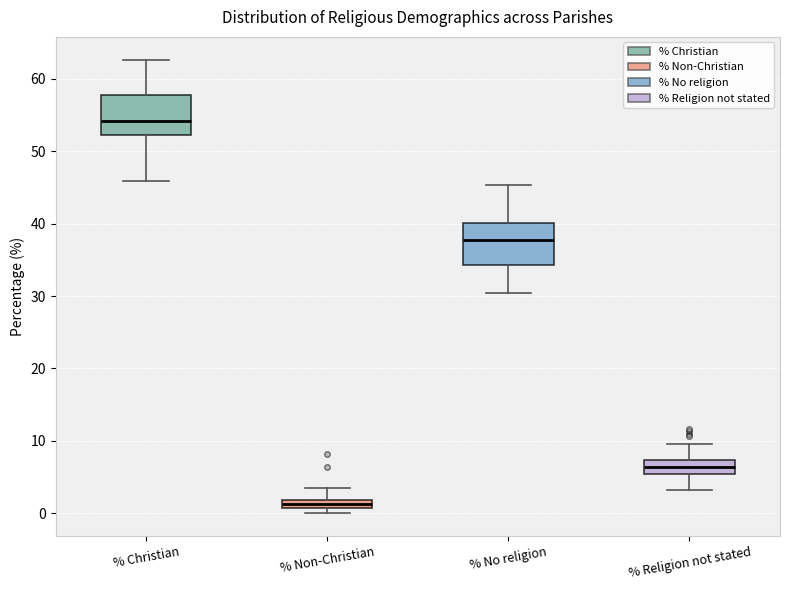

Which box has the highest median line?

% Christian